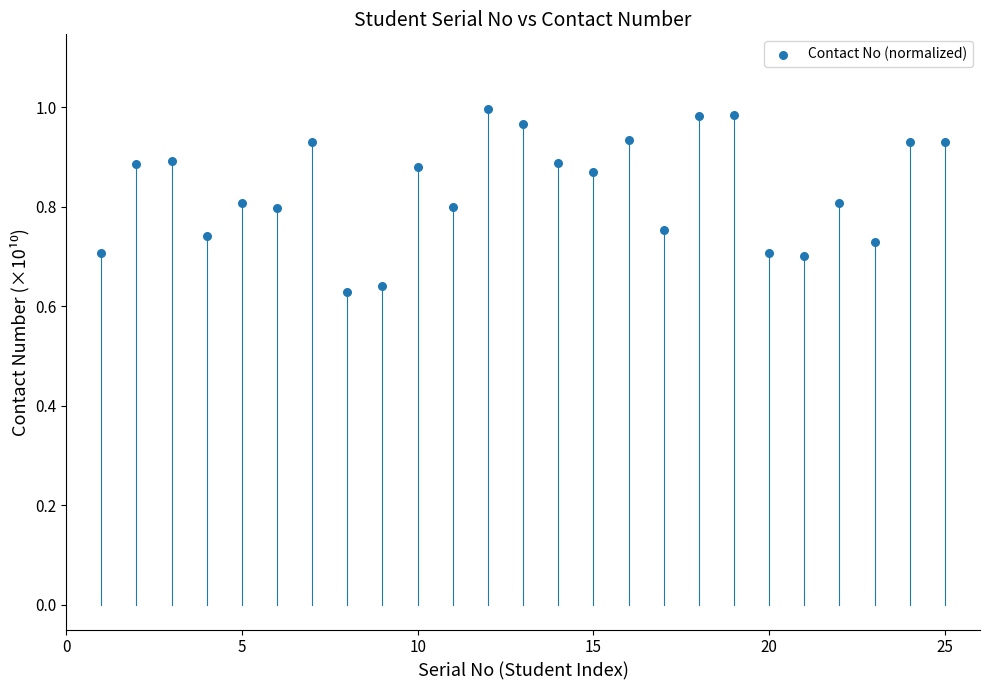

What is the range of Y values (max minus min)?

0.4